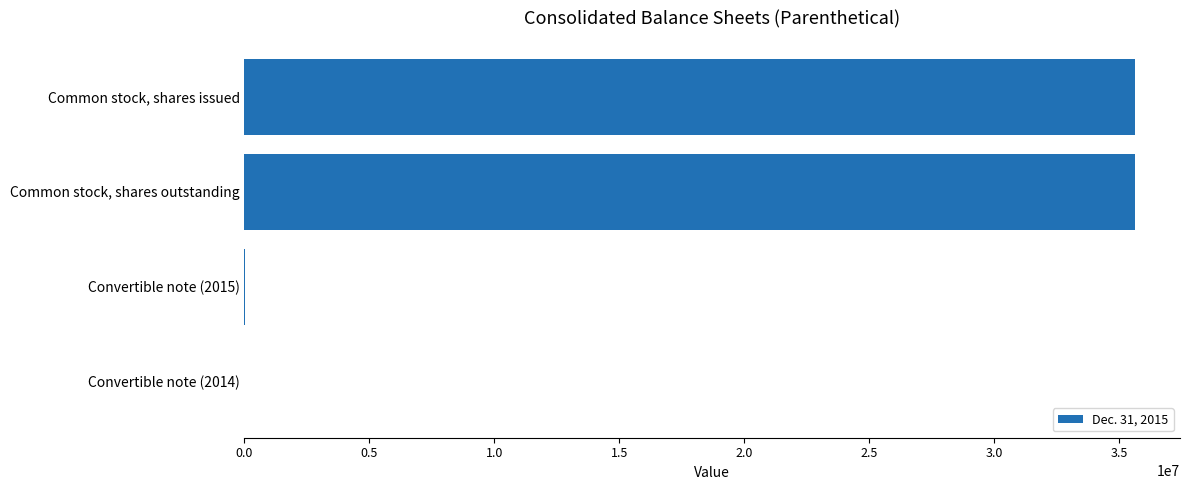

What is the average value?

17831530